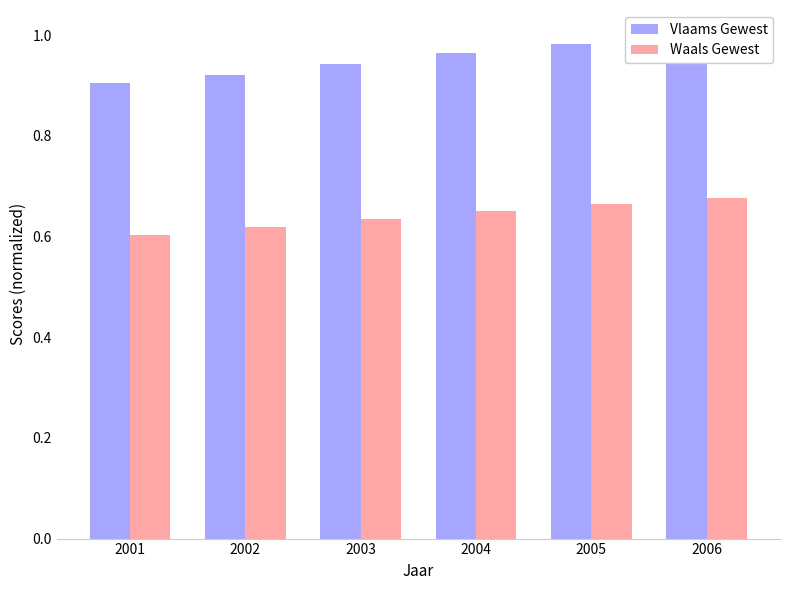

List the series in order of their peak value, highest first.

Vlaams Gewest, Waals Gewest